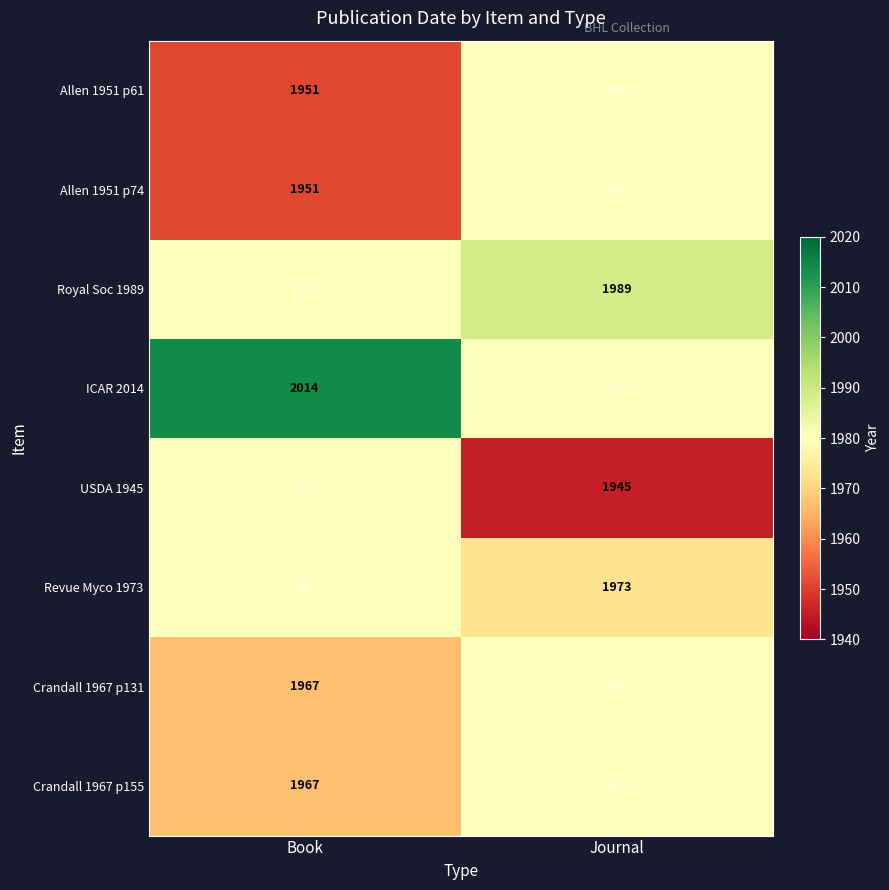

At which category is the sum across all series the highest?

Journal